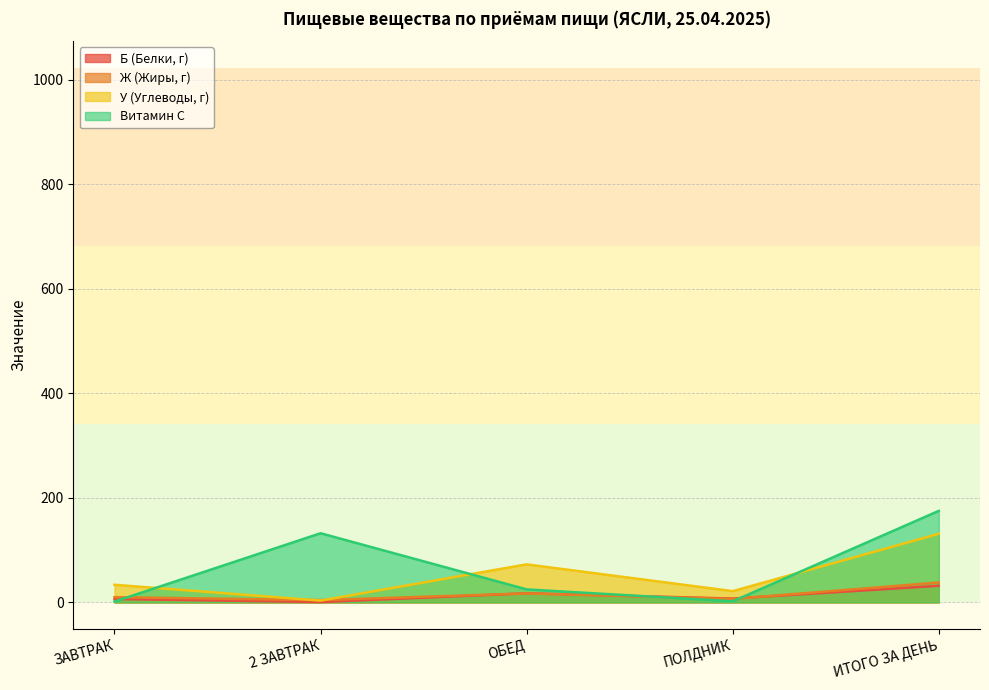

What is the difference between the second highest and minimum values in the Витамин С series?

130.8